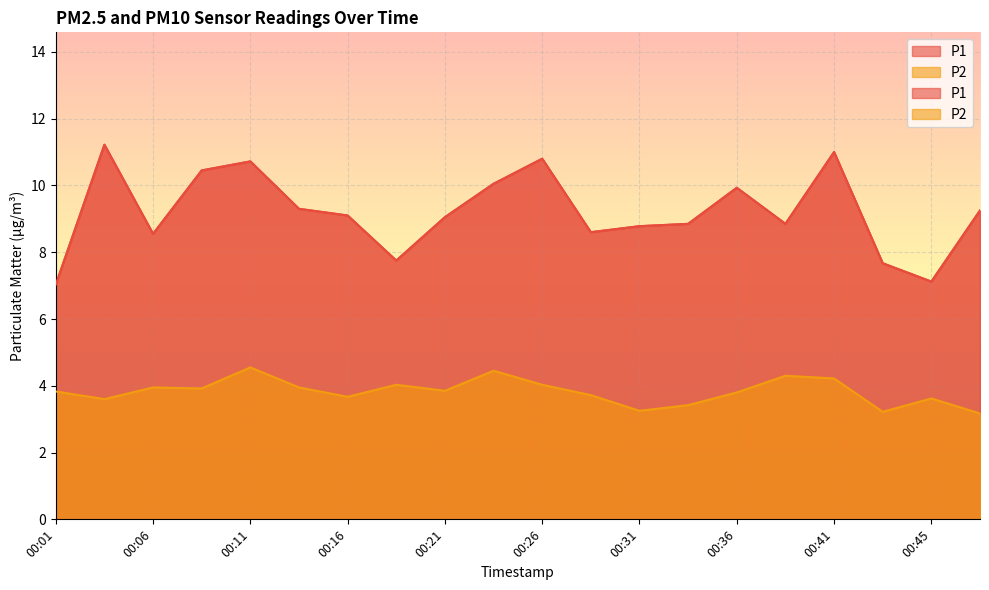

Is the value of P2 at 00:16 greater than the value of P1 at 00:21?

No